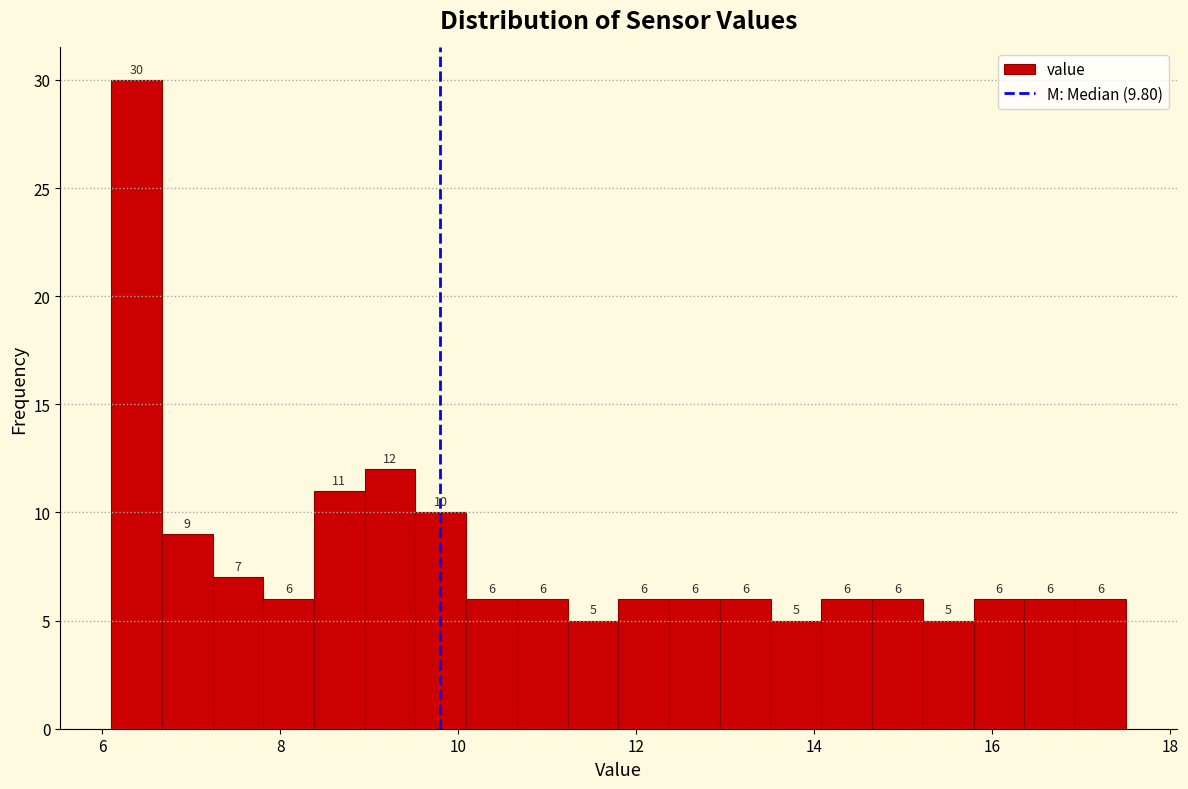

Around what value on the x-axis is the tallest bar? Give the approximate position of its centre, as read against the axis.

6.4